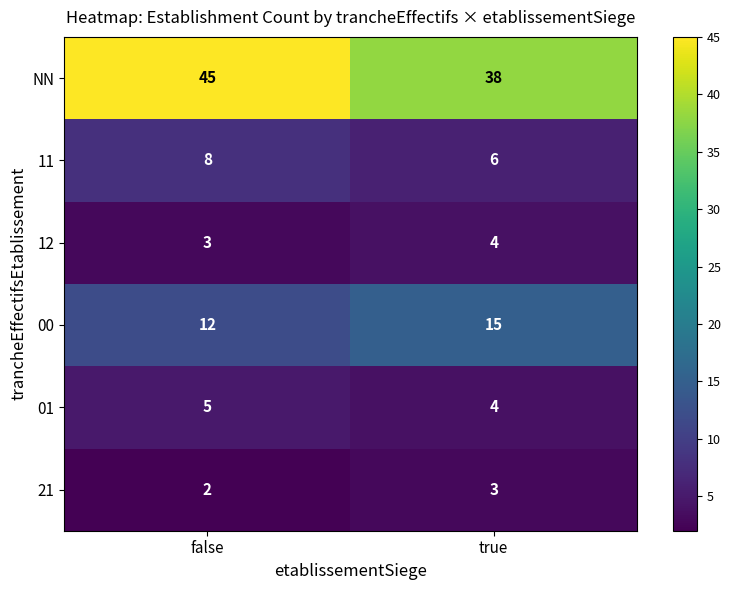

What is the sum of all 11 values?

14